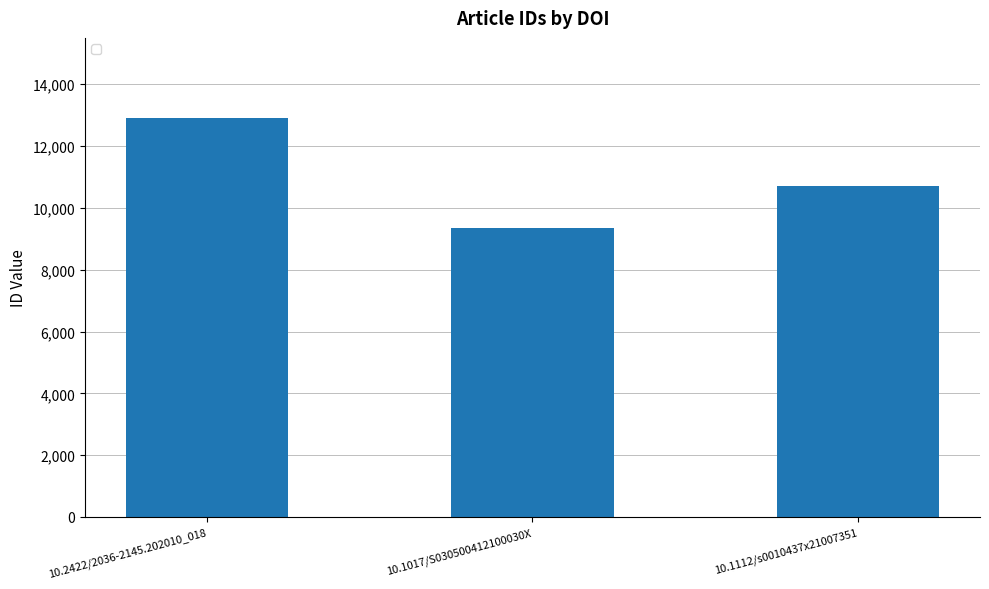

True or false: the data shows 10711 at 10.1112/s0010437x21007351.

True